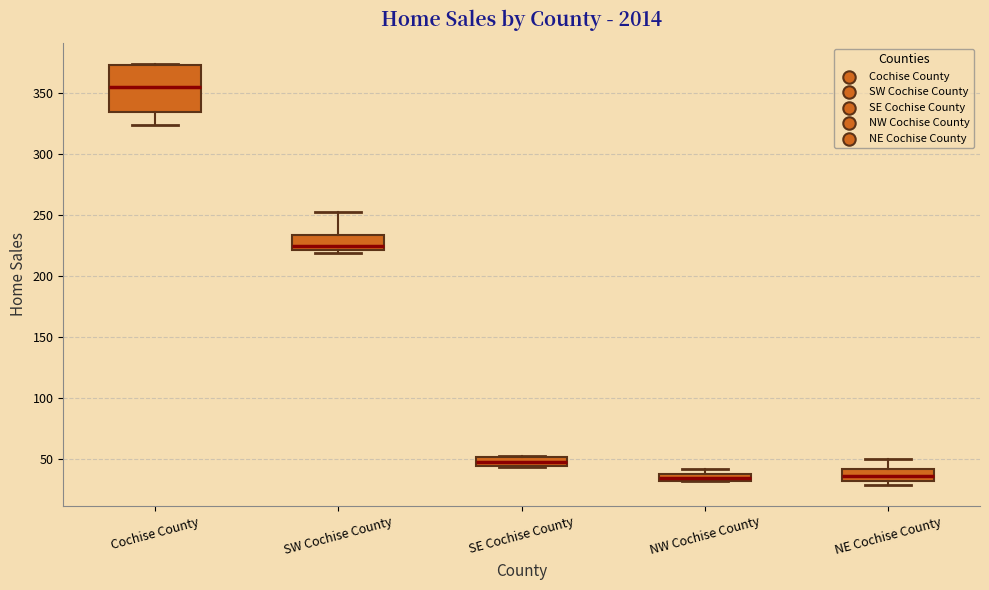

Which box is the tallest, from its lower edge to its upper edge?

Cochise County